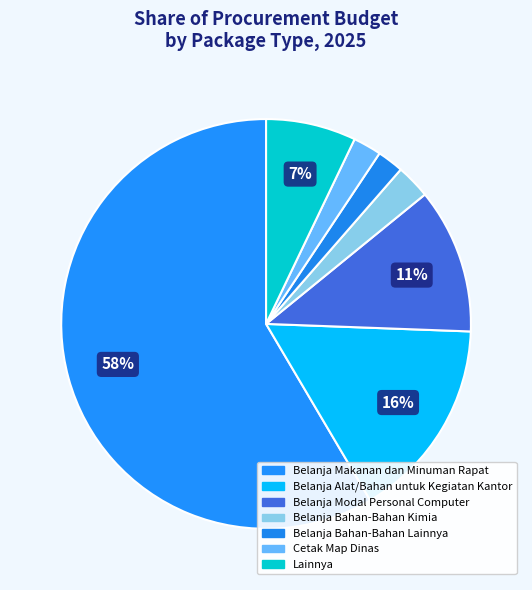

Count the number of slices in the pie.

7